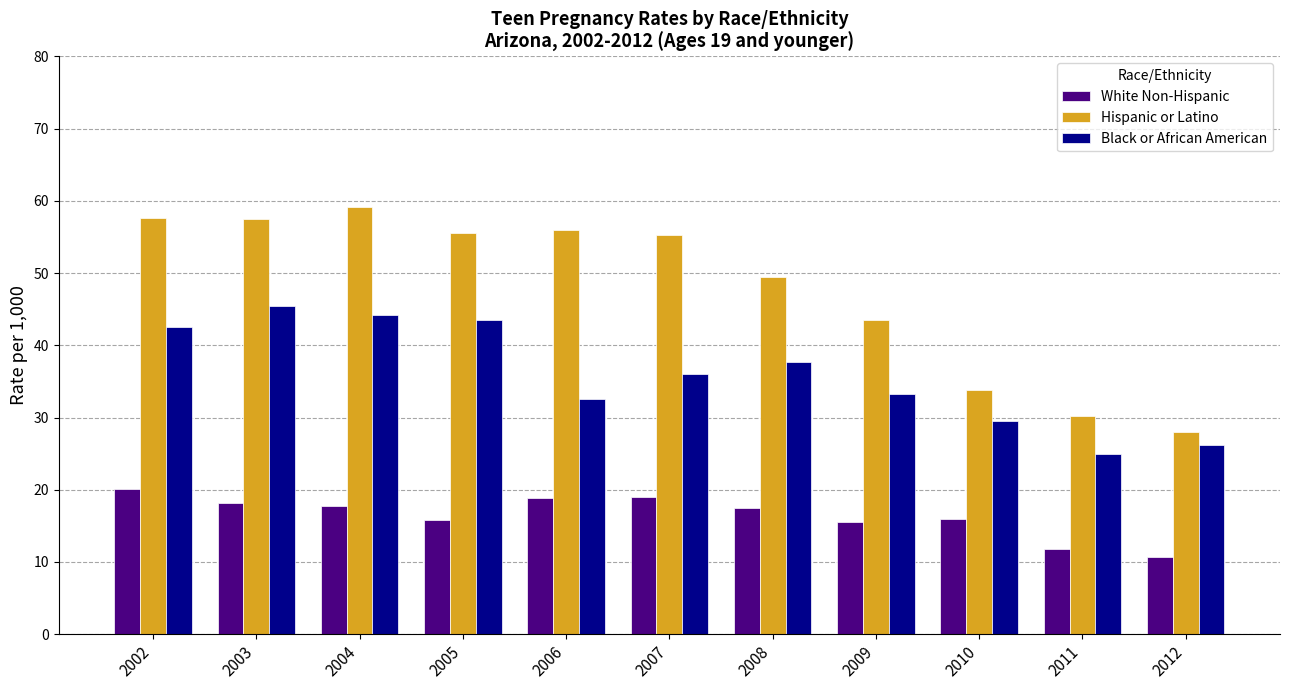

Is the value of Black or African American at 2005 greater than the value of White Non-Hispanic at 2011?

Yes